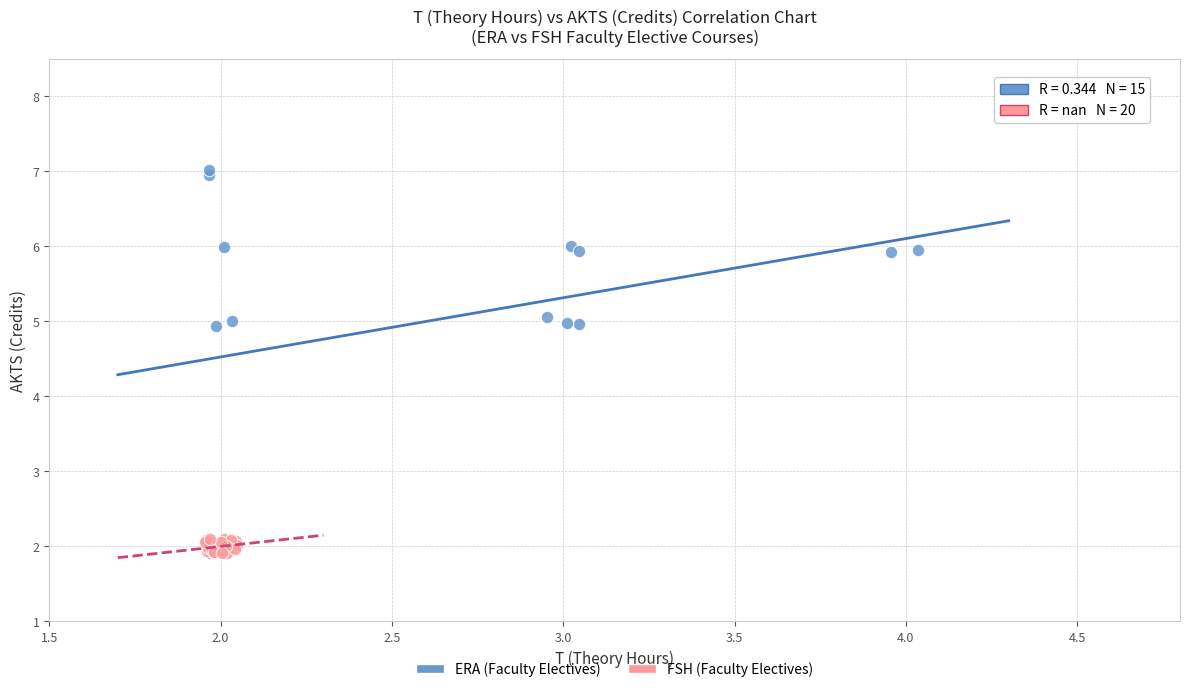

Which series has the widest spread of Y values?

ERA (Faculty Electives)